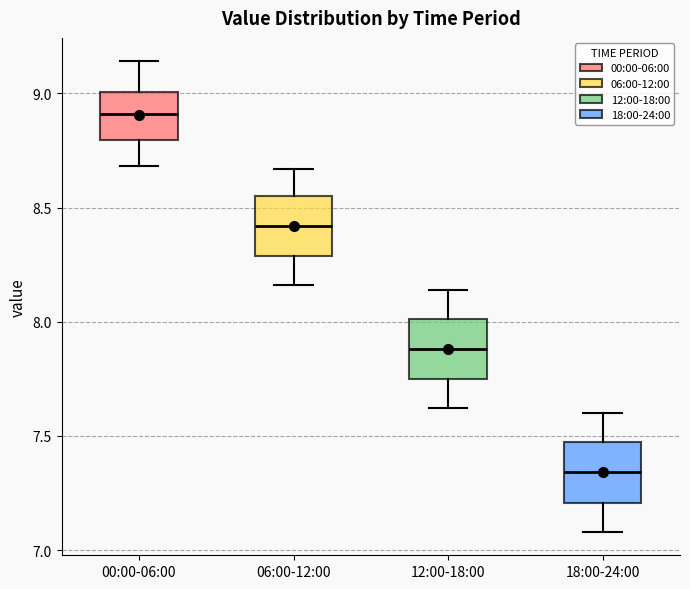

Which box has the highest median line?

00:00-06:00